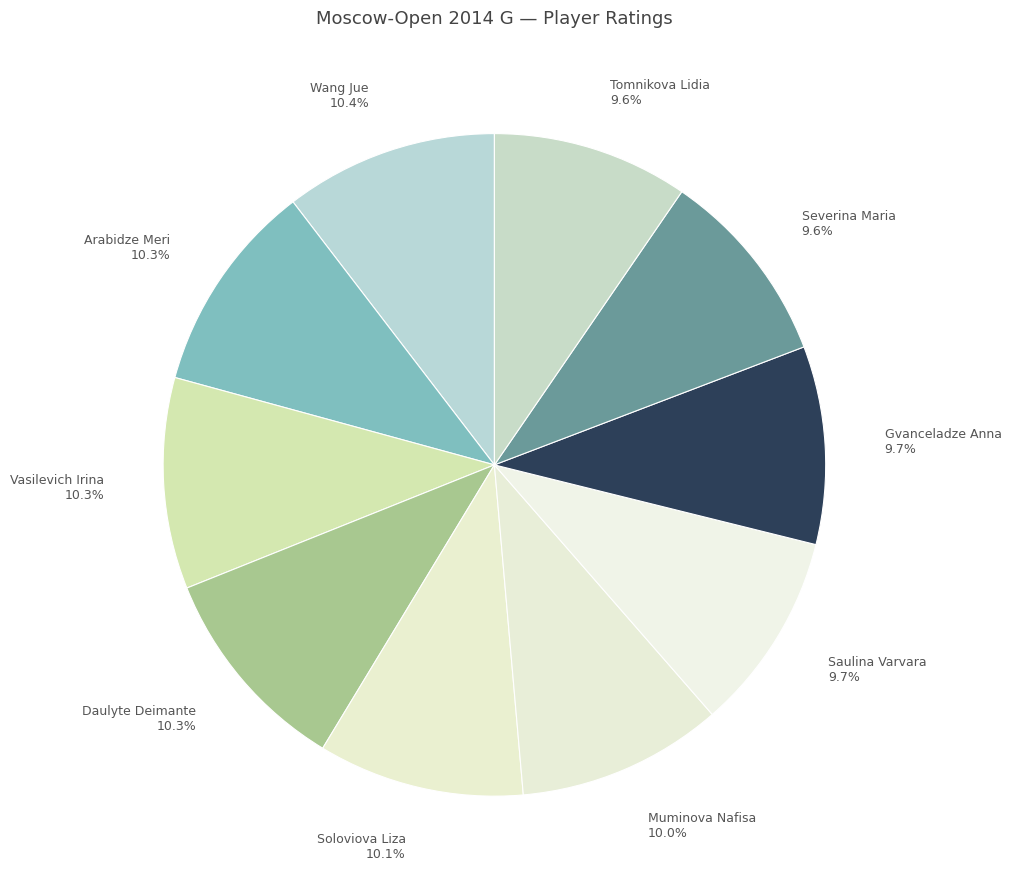

Is Vasilevich Irina the majority of the pie?

No